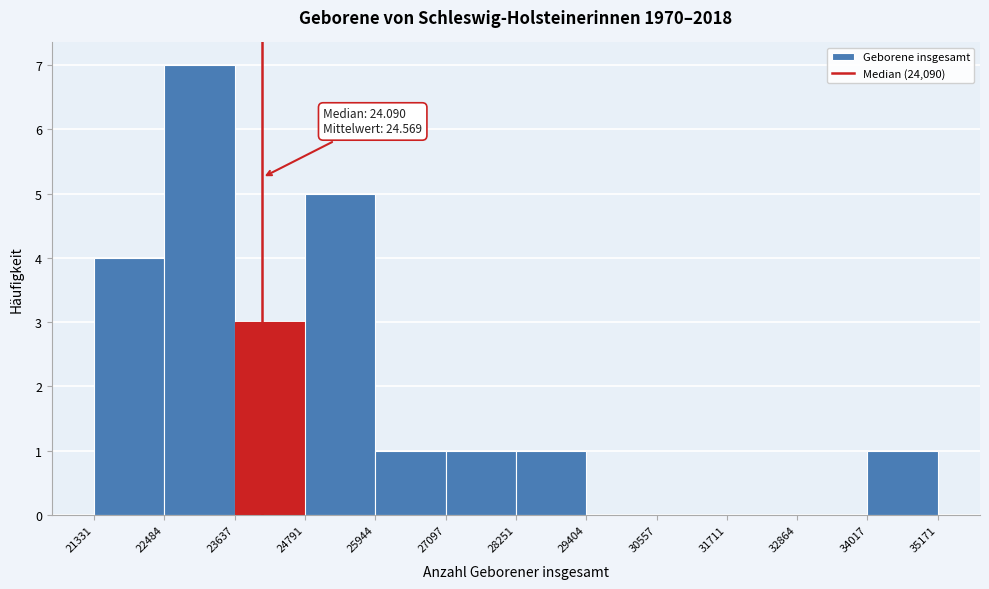

Which range on the x-axis has the tallest bar?

22484 to 23637